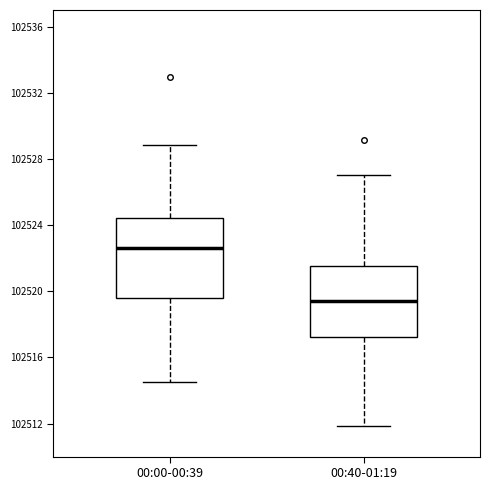

Reading left to right, read every box against the y-axis: the position of its median line, the range the box covers, and the ends of its whiskers. The values are not printed on the chart, so give them approximately, as read against the axis.

00:00-00:39: median 102522.5, box 102519.5 to 102524.5, whiskers 102514.5 to 102529.0
00:40-01:19: median 102519.5, box 102517.0 to 102521.5, whiskers 102512.0 to 102527.0